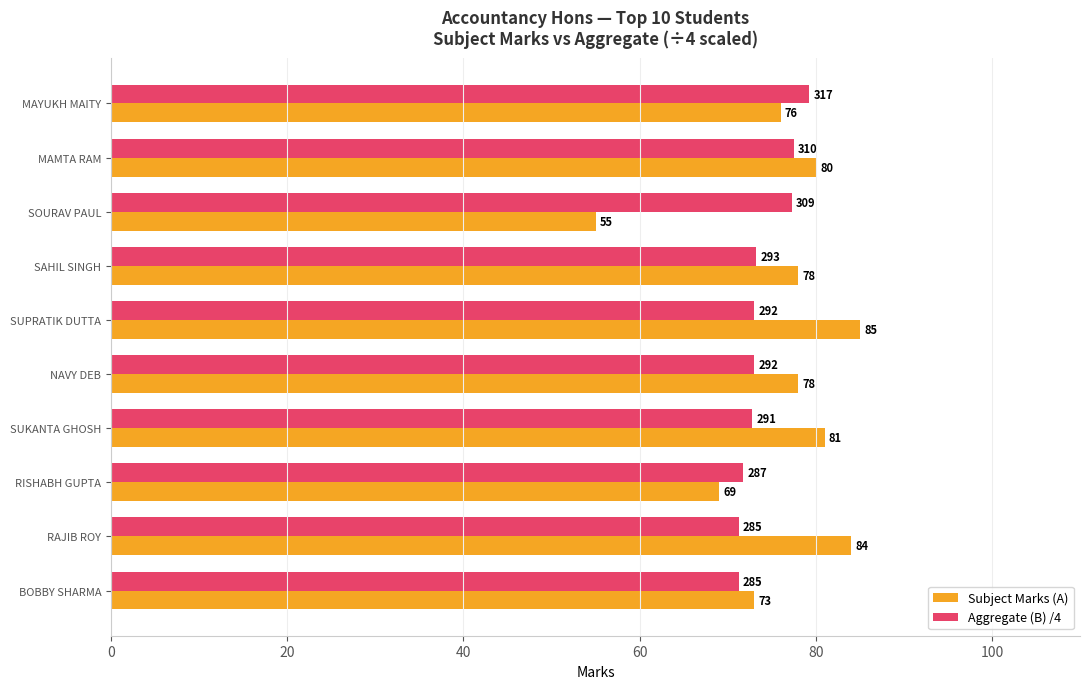

The Aggregate (B) /4 series shows 77.5 at MAMTA RAM. True or false?

True